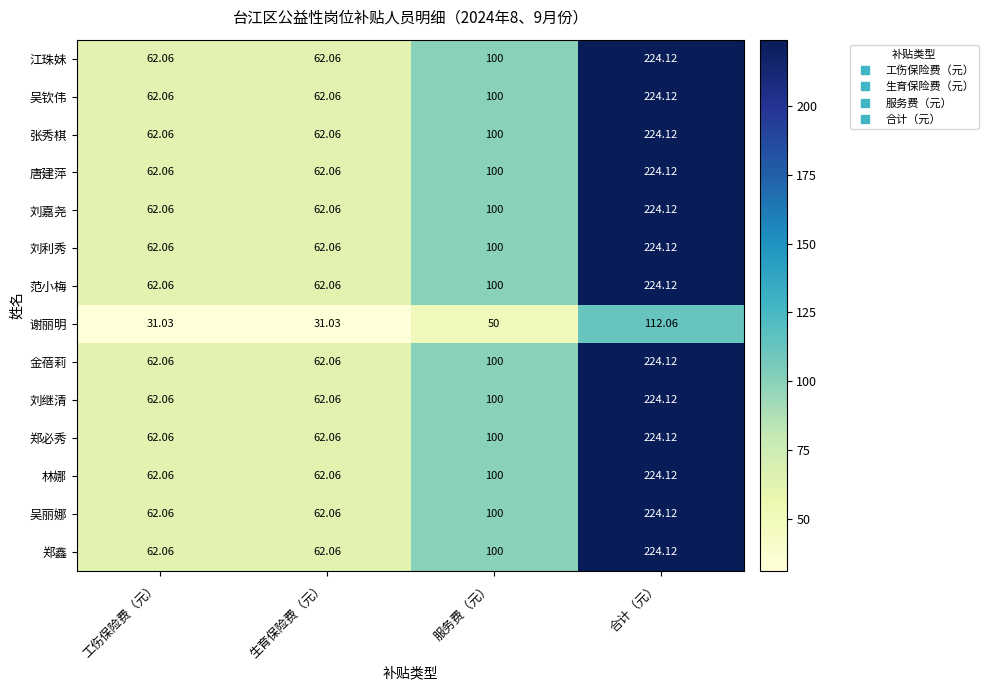

How many data points in 范小梅 are less than 100?

2